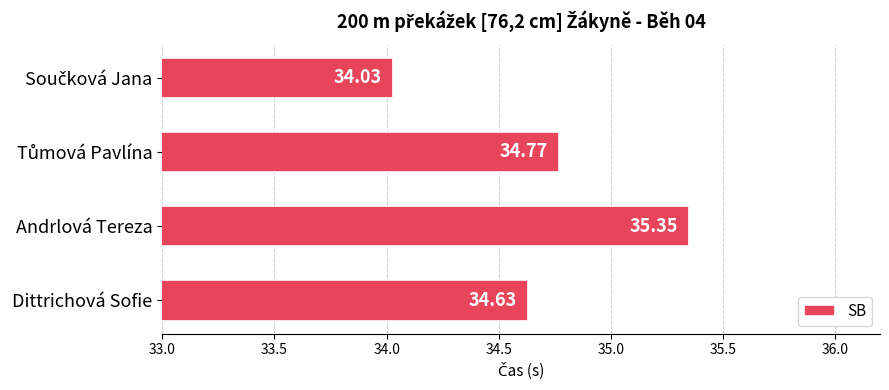

What is the label of the 1st bar from the bottom?

Dittrichová Sofie